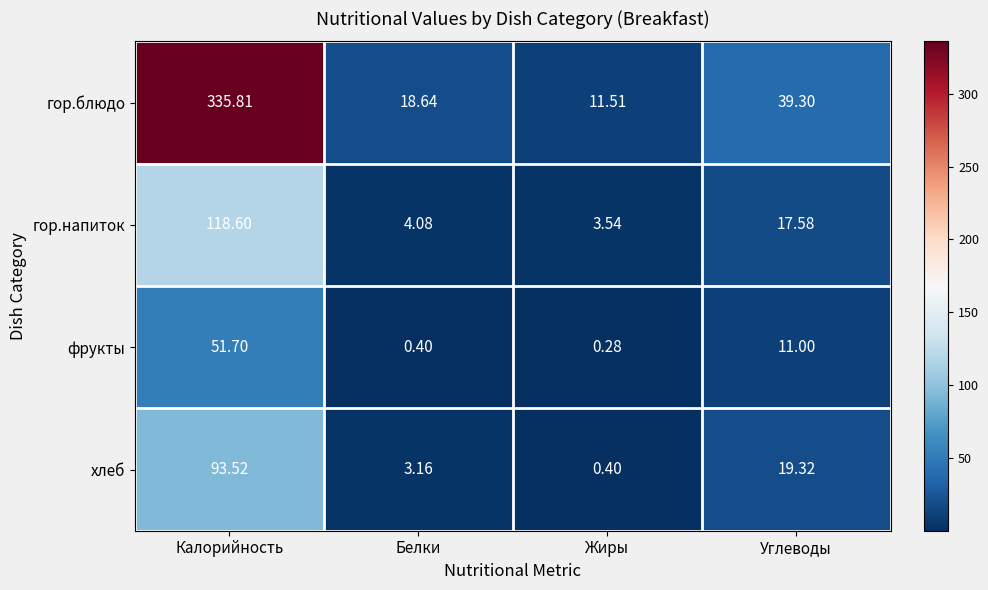

Which series has the widest spread of values?

гор.блюдо